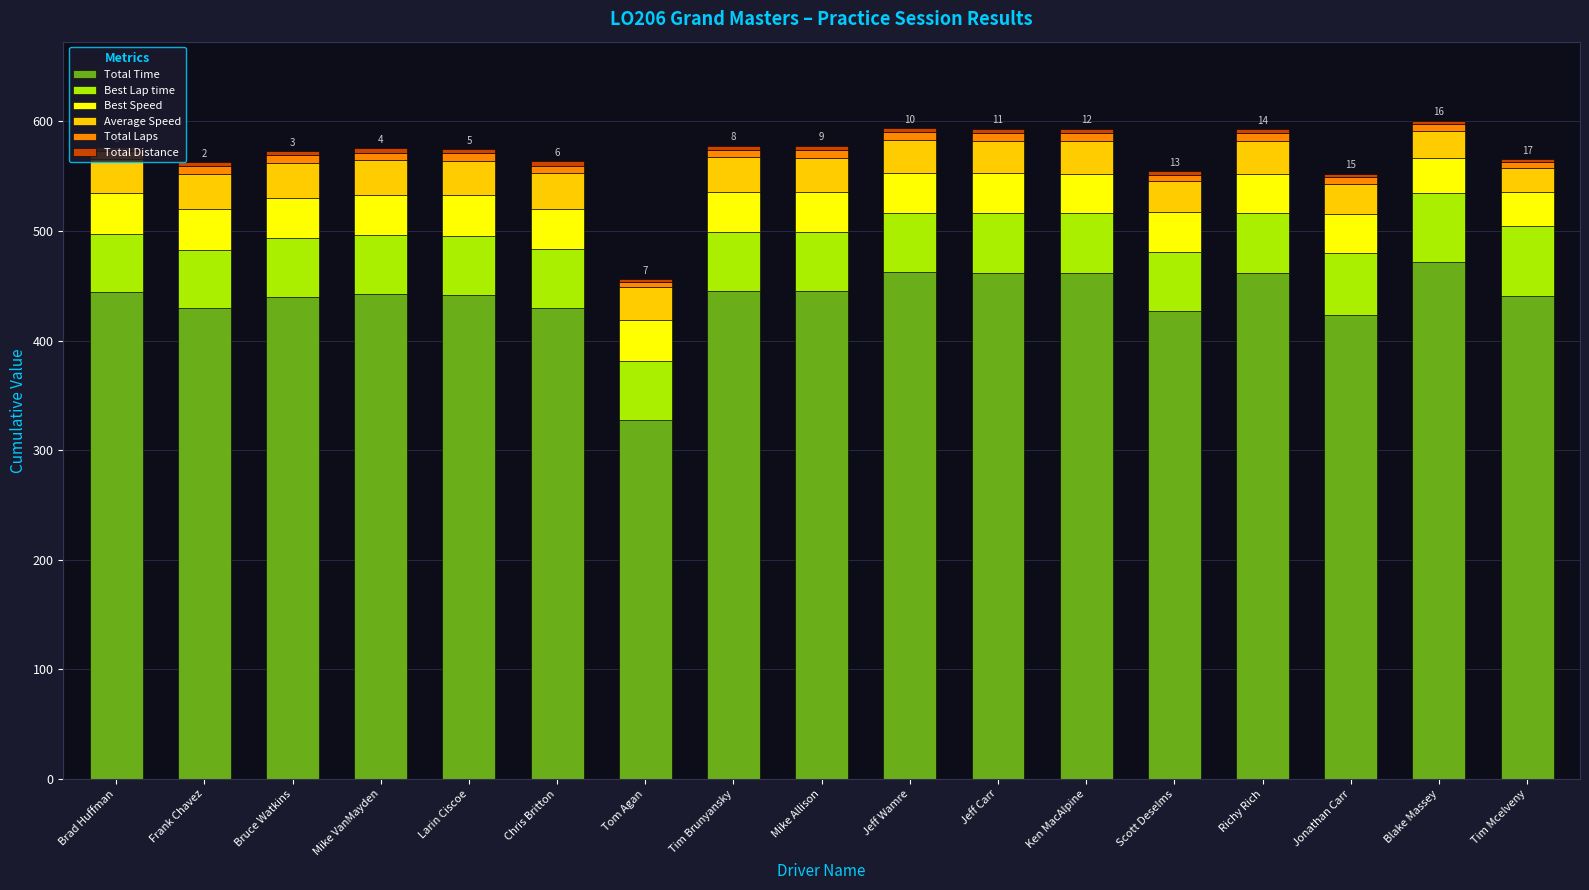

What is the highest value of the Total Time series?

471.3